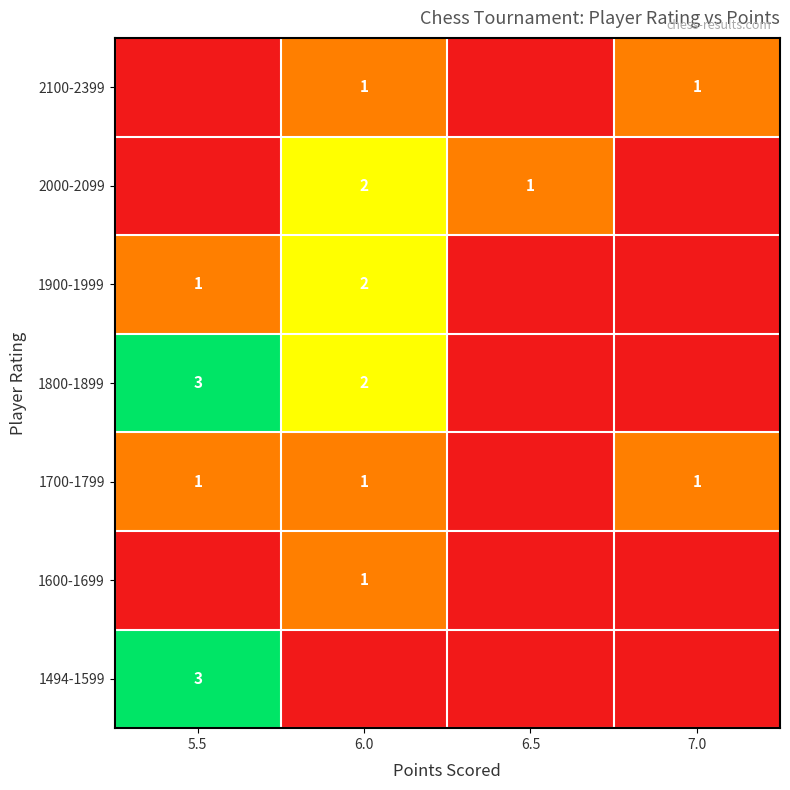

The 2000-2099 series shows 1 at 6.0. True or false?

False